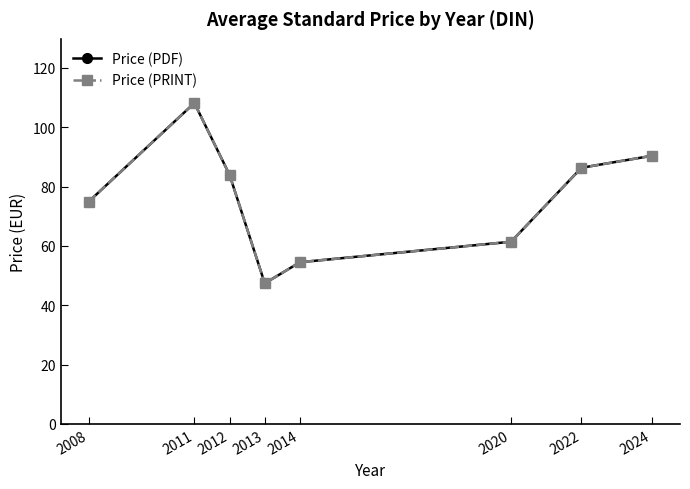

Does the chart have visible grid lines?

No